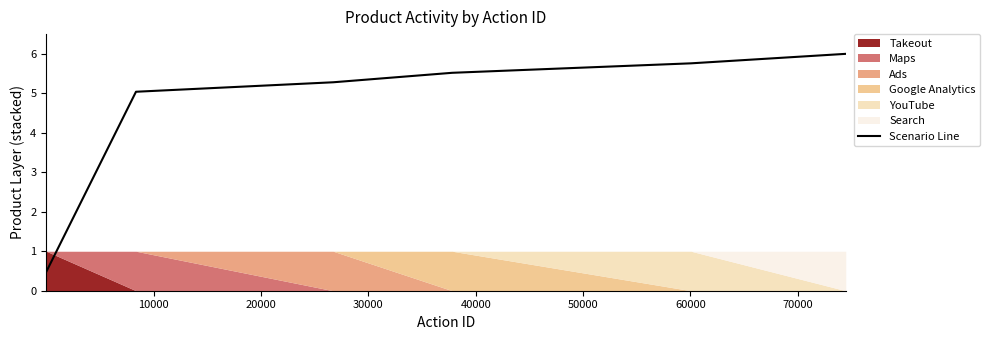

What is the maximum value for Scenario Line?

6.0